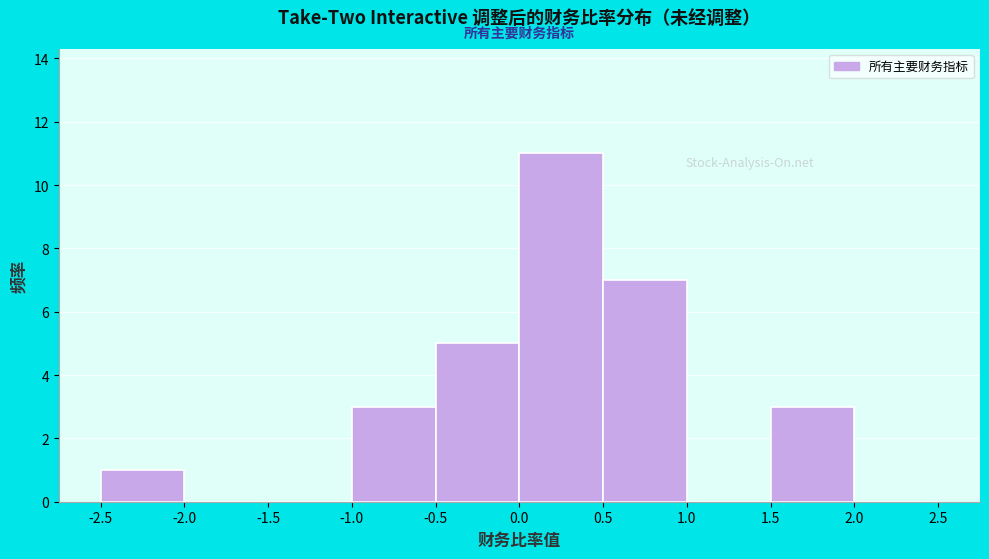

What is the height of the bar covering 1.5 to 2.0 on the x-axis? The values are not printed on the chart, so give them approximately, as read against the axis.

3